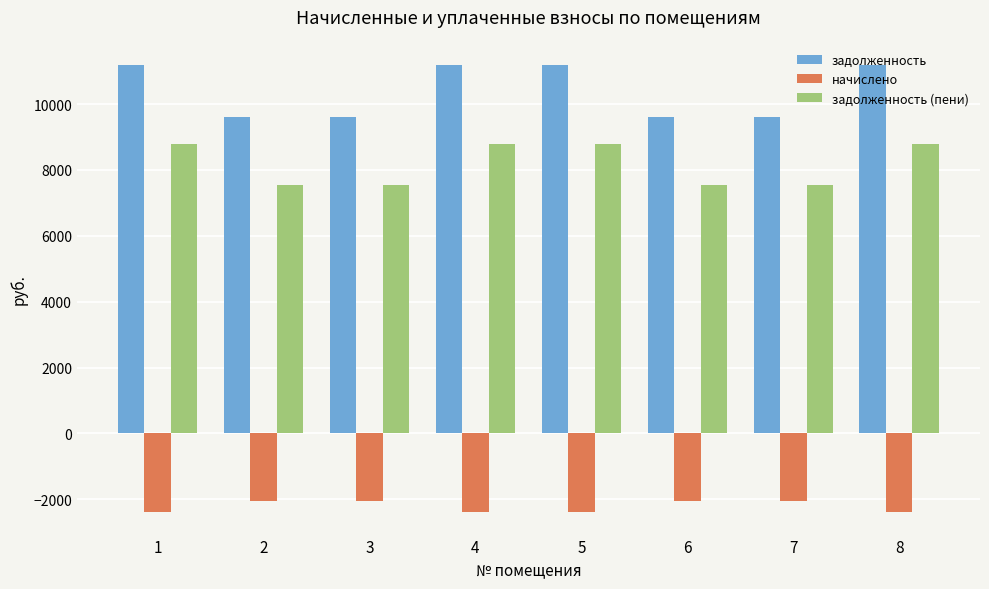

What is the difference between the maximum and minimum values in the задолженность (пени) series?

1253.3